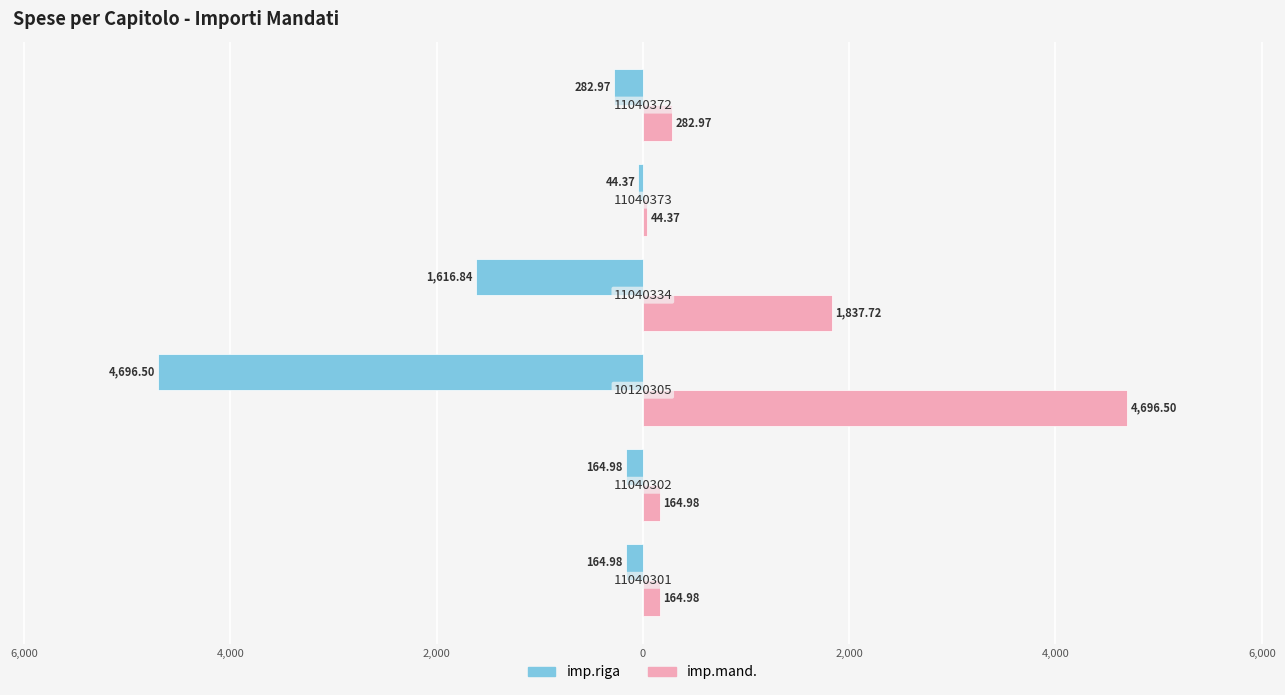

What are all the series names shown in the legend?

imp.riga, imp.mand.